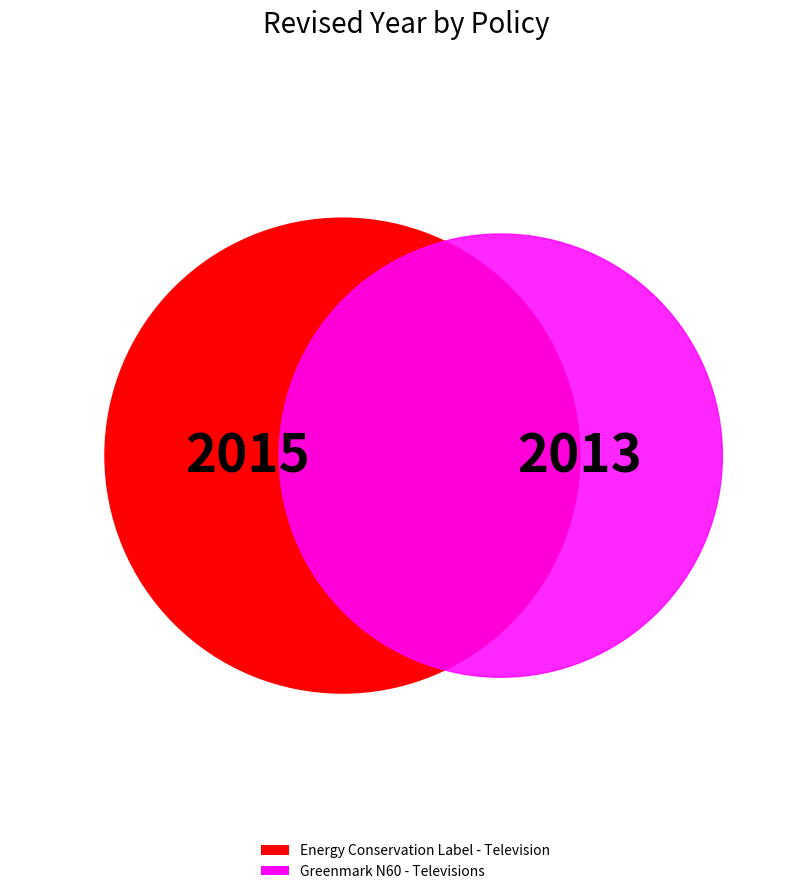

Count the number of slices in the pie.

2